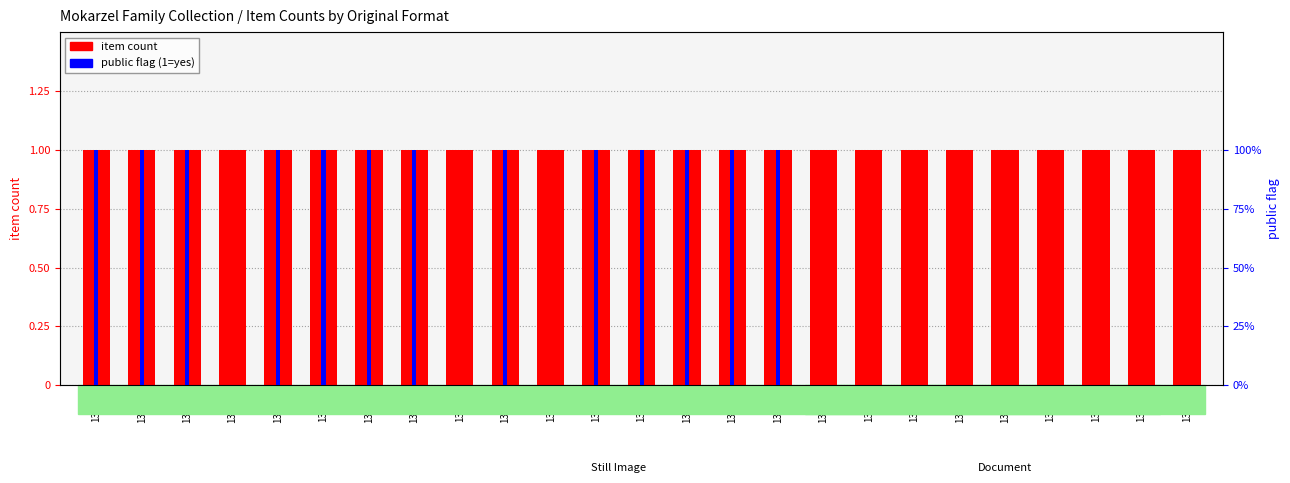

Reading left to right, list all the values displayed in this chart.

item count: 13220=1	13301=1	13310=1	13313=1	13316=1	13325=1	13331=1	13346=1	13355=1	13388=1	13394=1	13424=1	13427=1	13430=1	13433=1	13436=1	13448=1	13454=1	13457=1	13463=1	13466=1	13469=1	13472=1	13475=1	13502=1
public flag: 13220=1	13301=1	13310=1	13313=0	13316=1	13325=1	13331=1	13346=1	13355=0	13388=1	13394=0	13424=1	13427=1	13430=1	13433=1	13436=1	13448=0	13454=0	13457=0	13463=0	13466=0	13469=0	13472=0	13475=0	13502=0